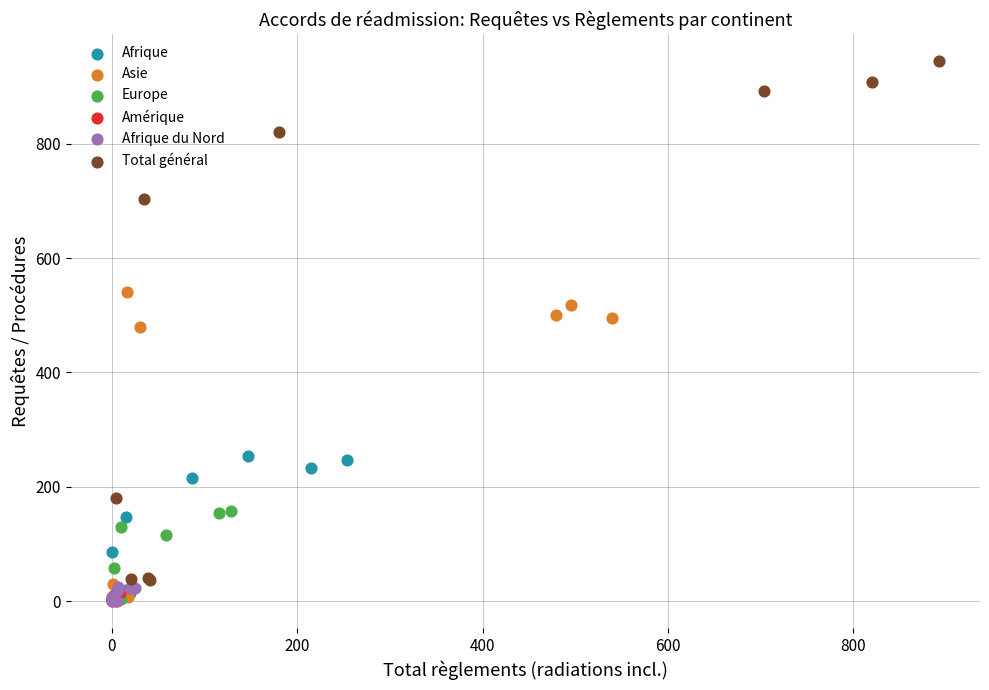

Which series has the largest Y range (max minus min)?

Total général